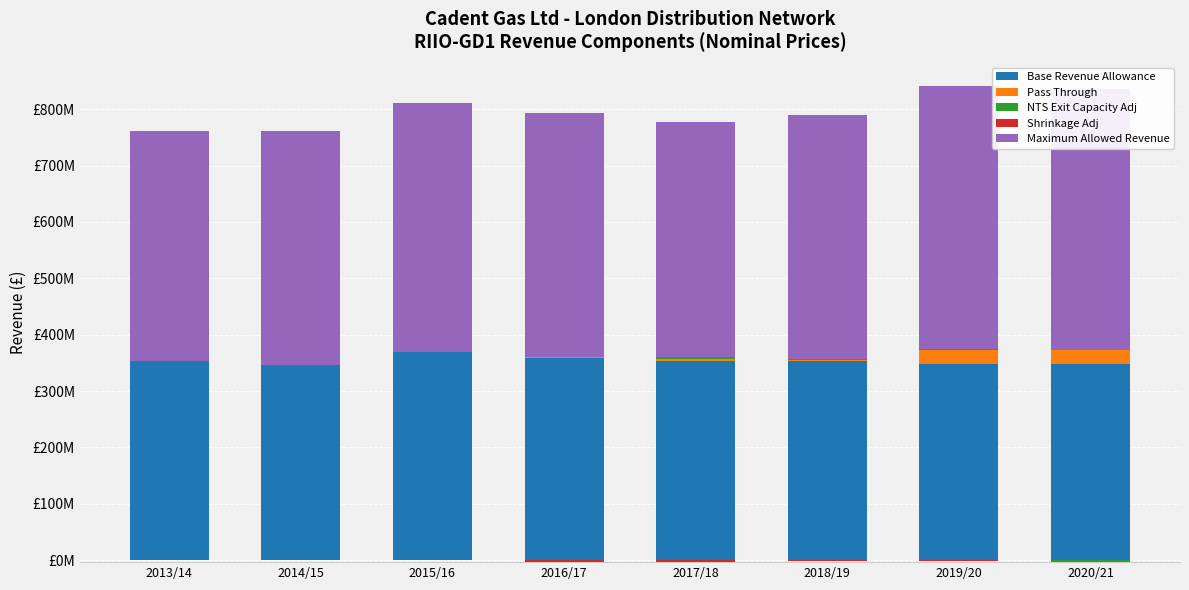

What is the average value of the Maximum Allowed Revenue series?

434676439.9